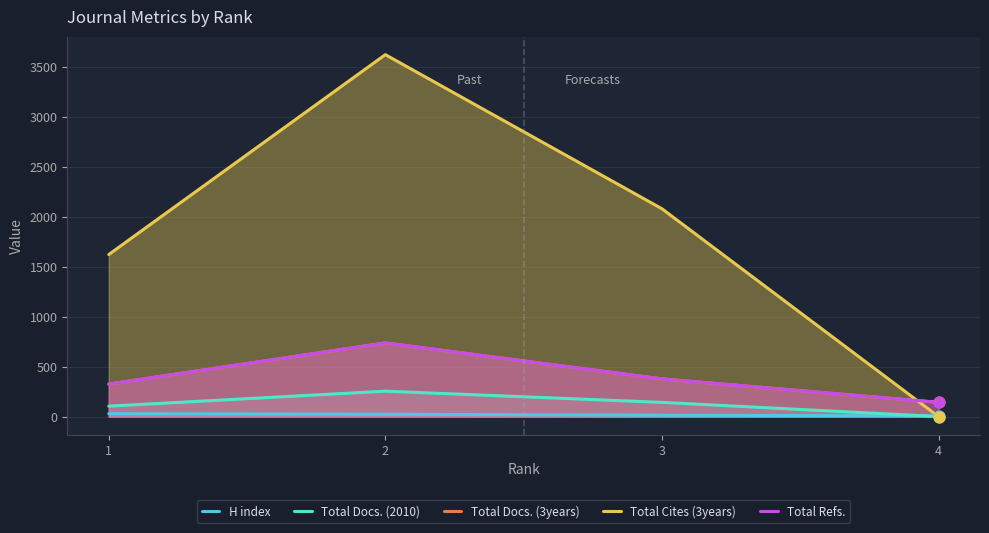

Which series contains the lowest Y value?

Total Docs. (2010)